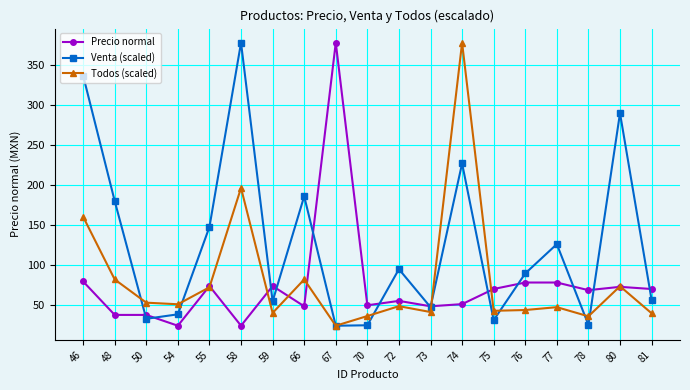

What is the difference between the highest and lowest values at 72?

46.2